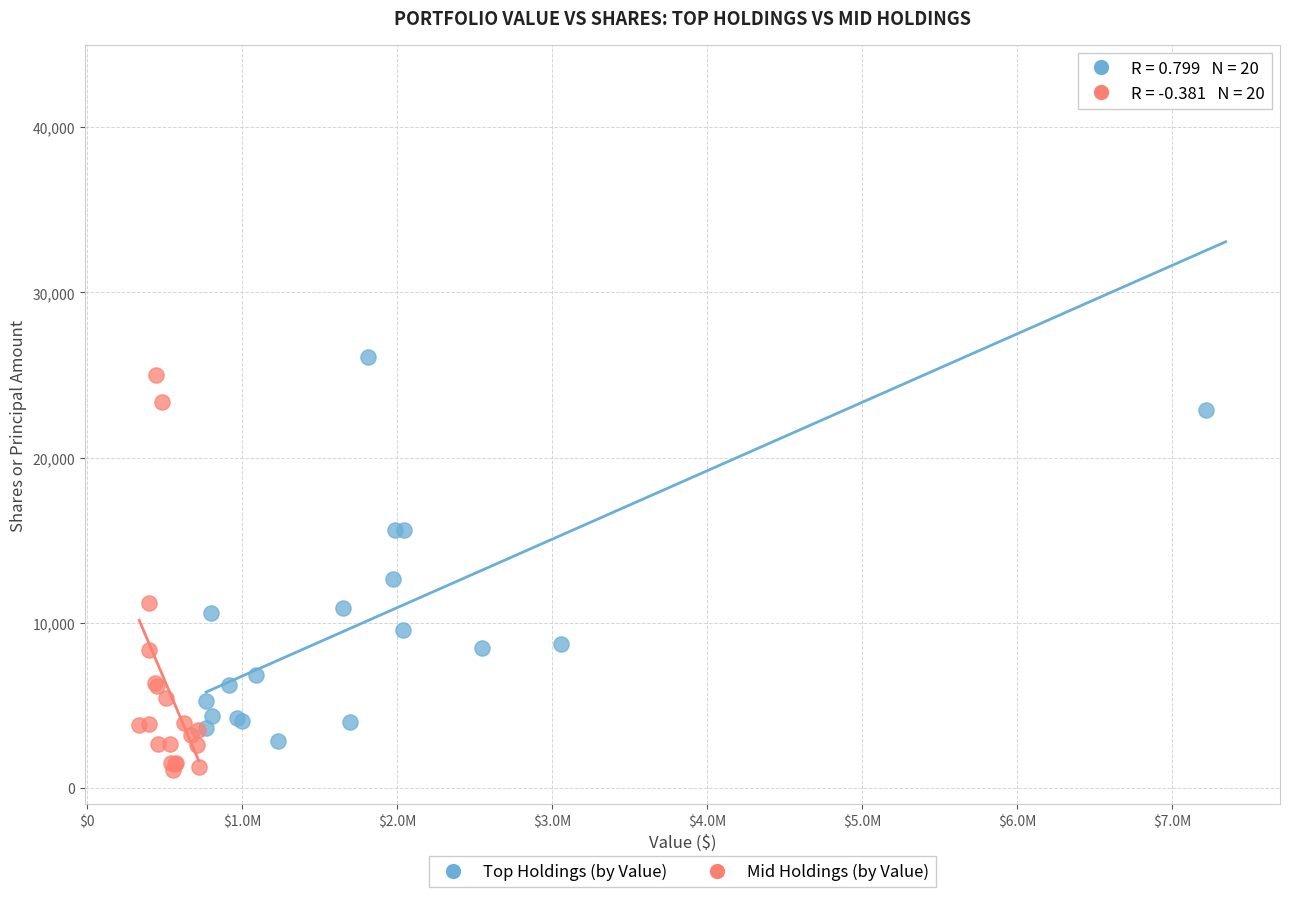

Which series contains the lowest Y value?

Mid Holdings (by Value)